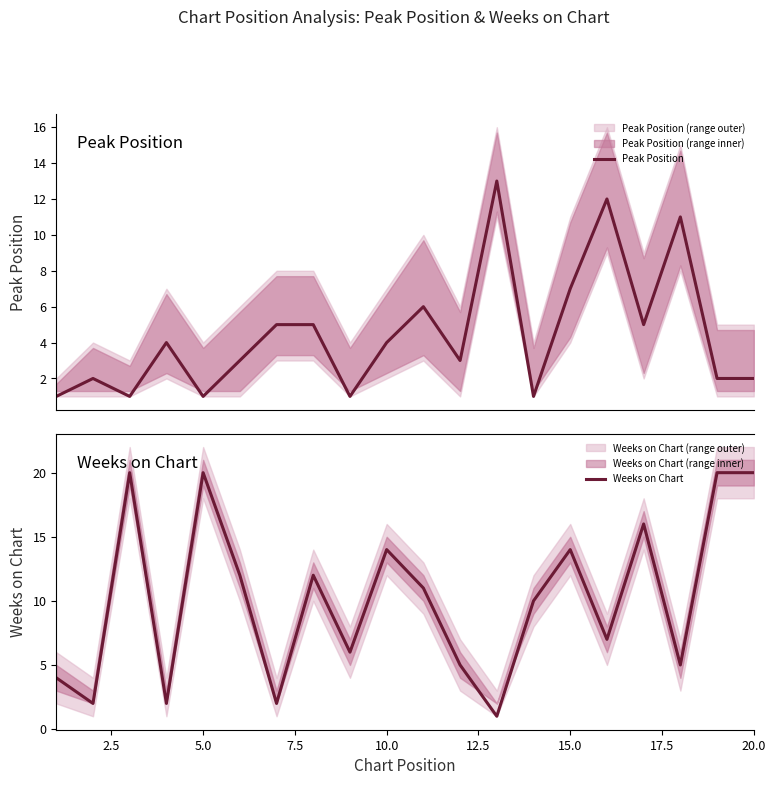

Does the chart display data point markers on the line(s)?

No